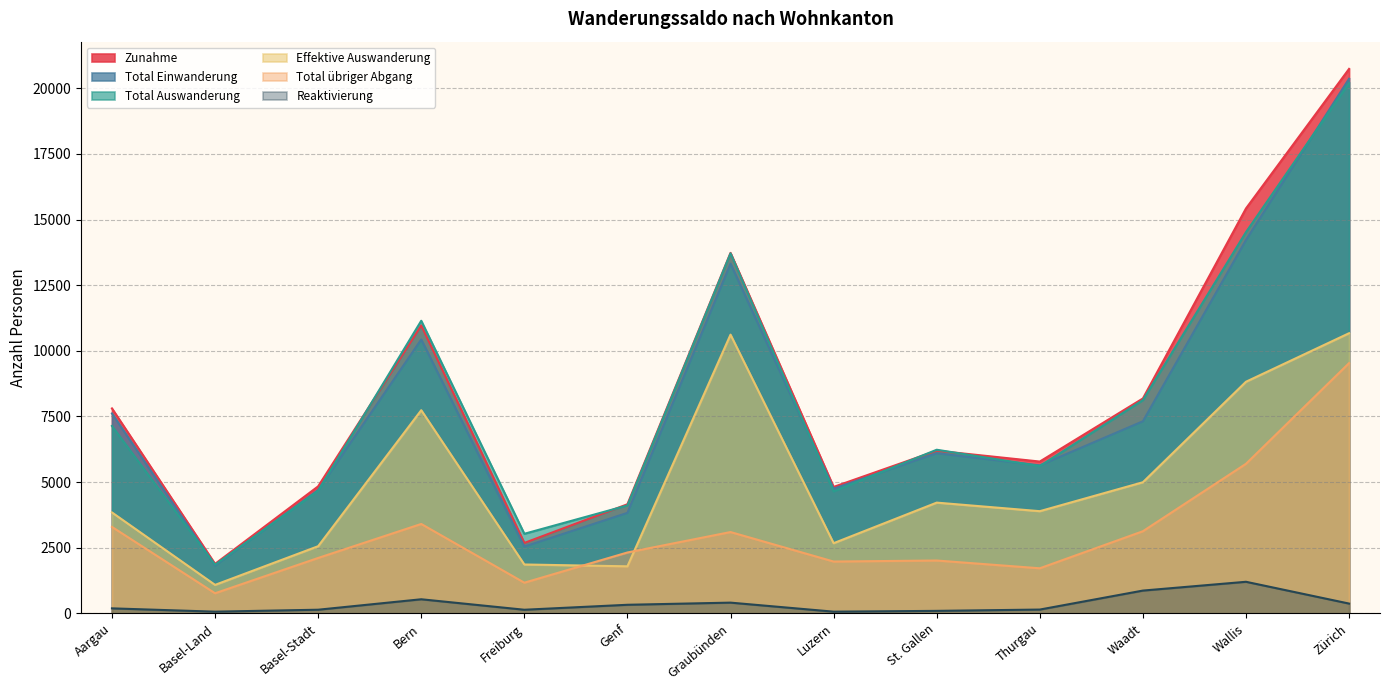

In Total Einwanderung, how many points are higher than both neighbors (excluding endpoints)?

3